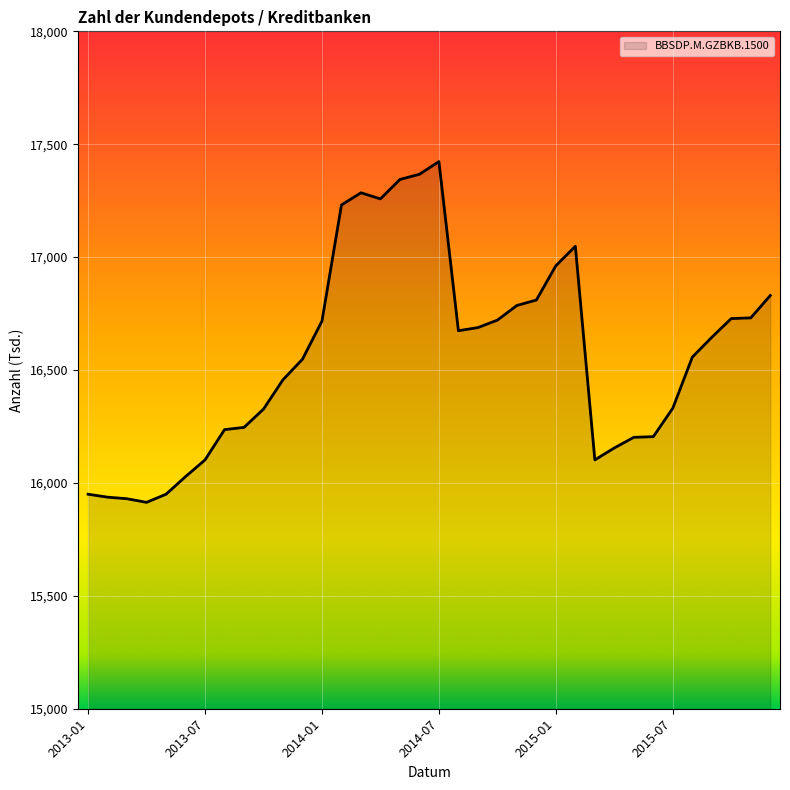

Between 2015-09 and 2014-10, which is larger?

2014-10